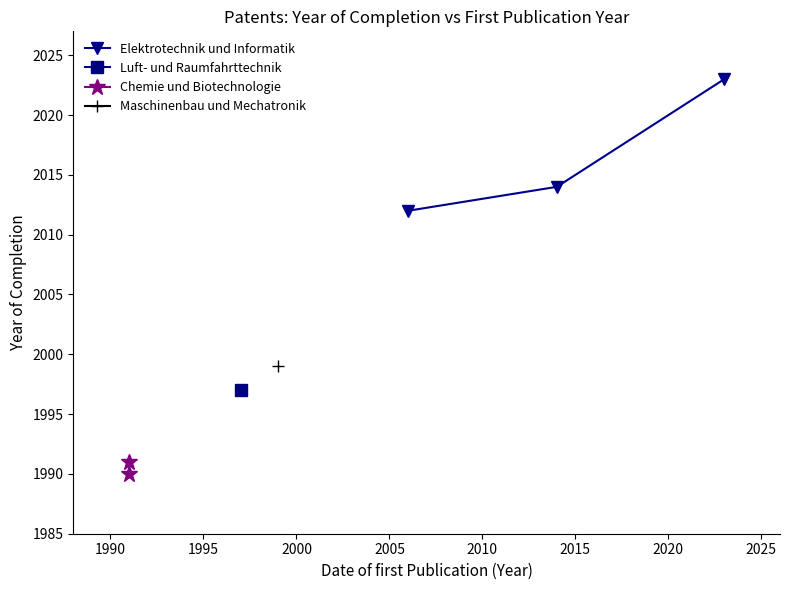

Read the Luft- und Raumfahrttechnik value at 1999, to the nearest 10.

2000